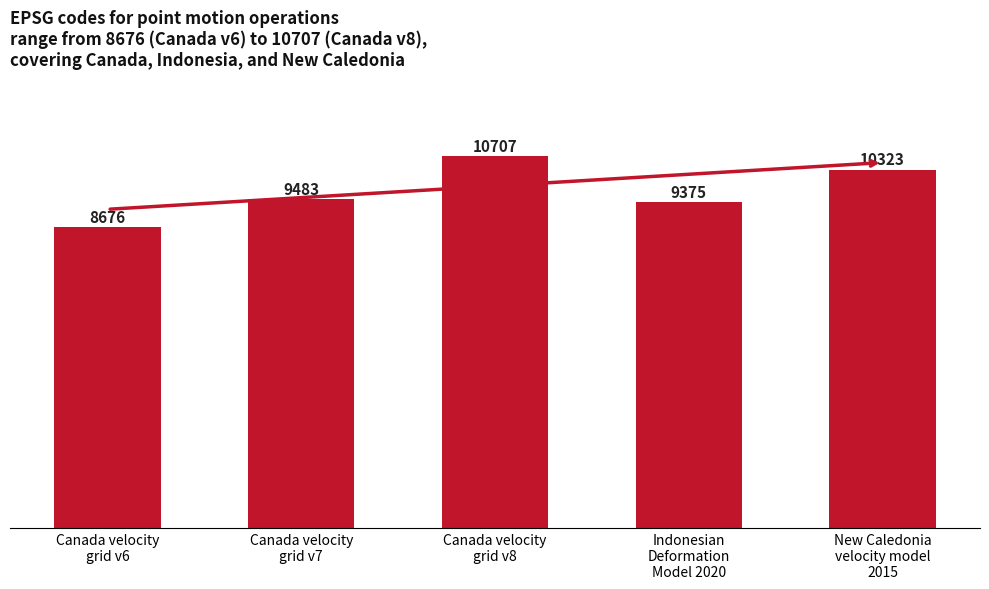

The value at Canada velocity
grid v7 is 9483. True or false?

True